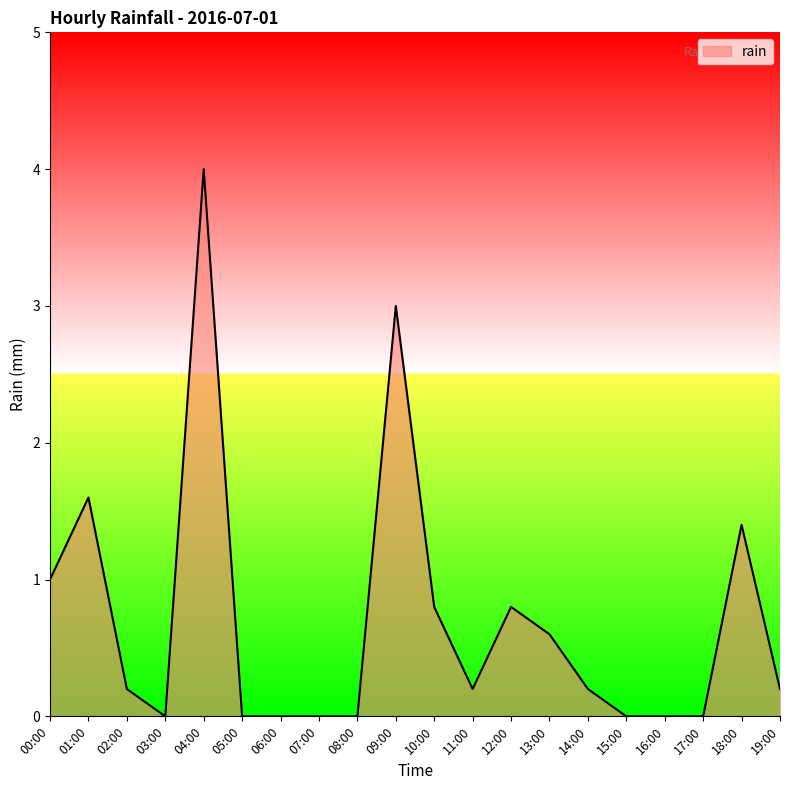

Which label corresponds to the largest value in the chart?

04:00